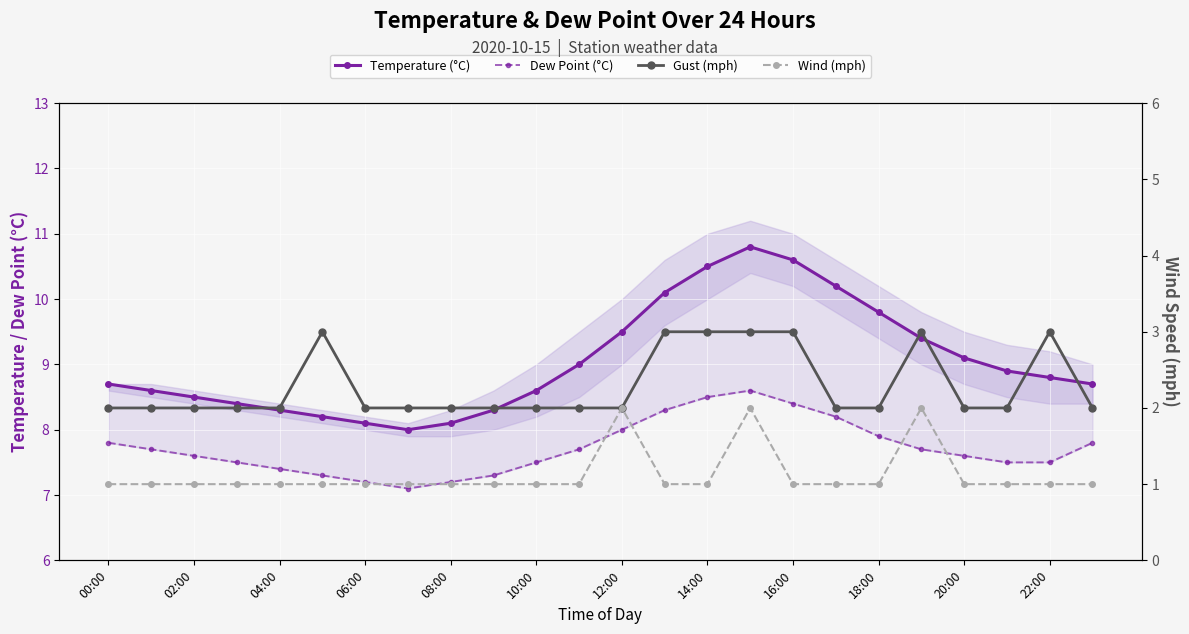

What is the value of the Wind (mph) point at the 11th from the left?

1.0